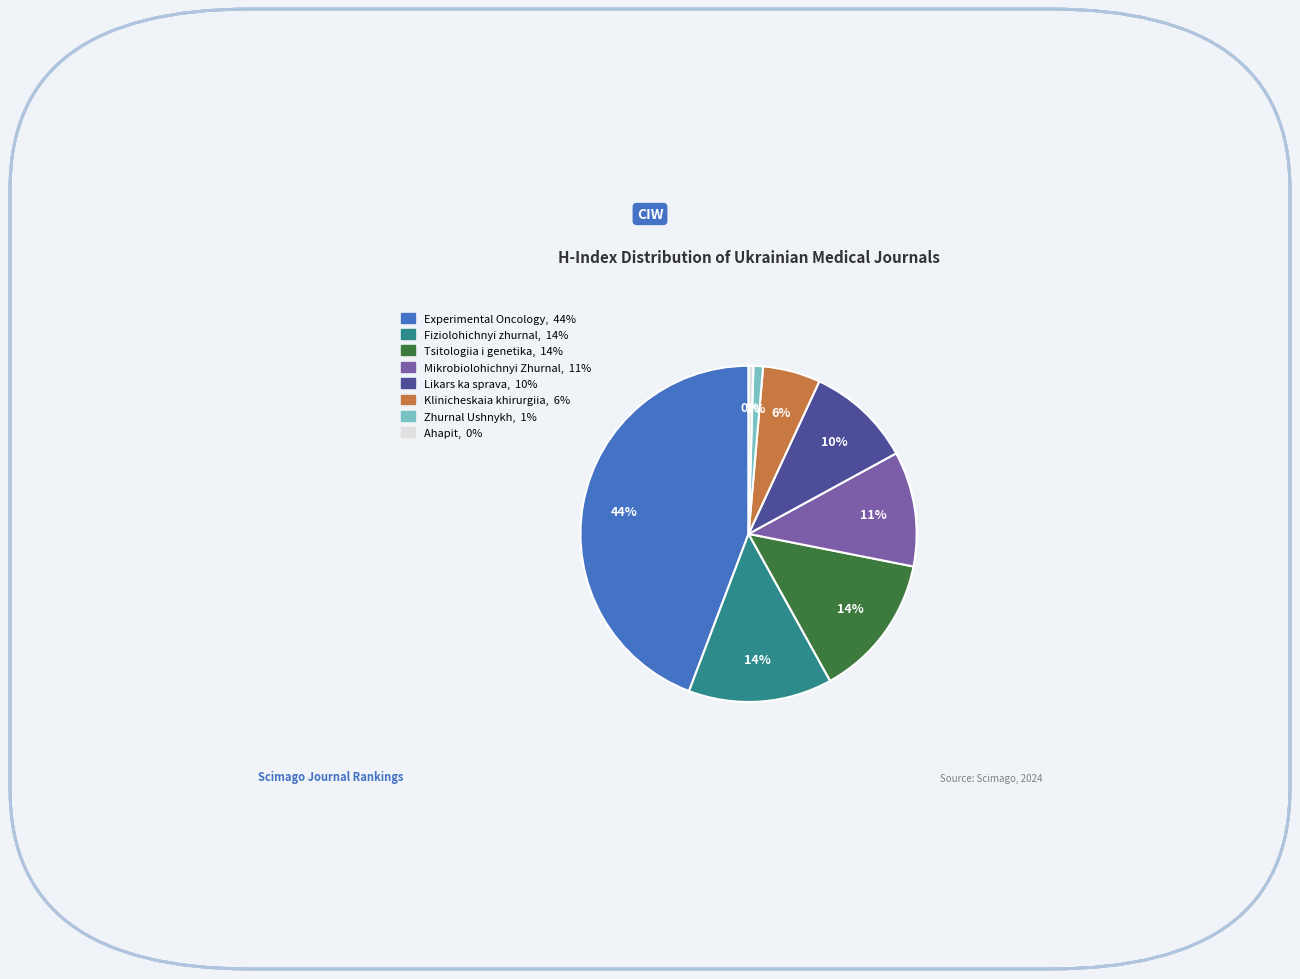

To the nearest percent, what percentage of the pie is Experimental Oncology?

44%